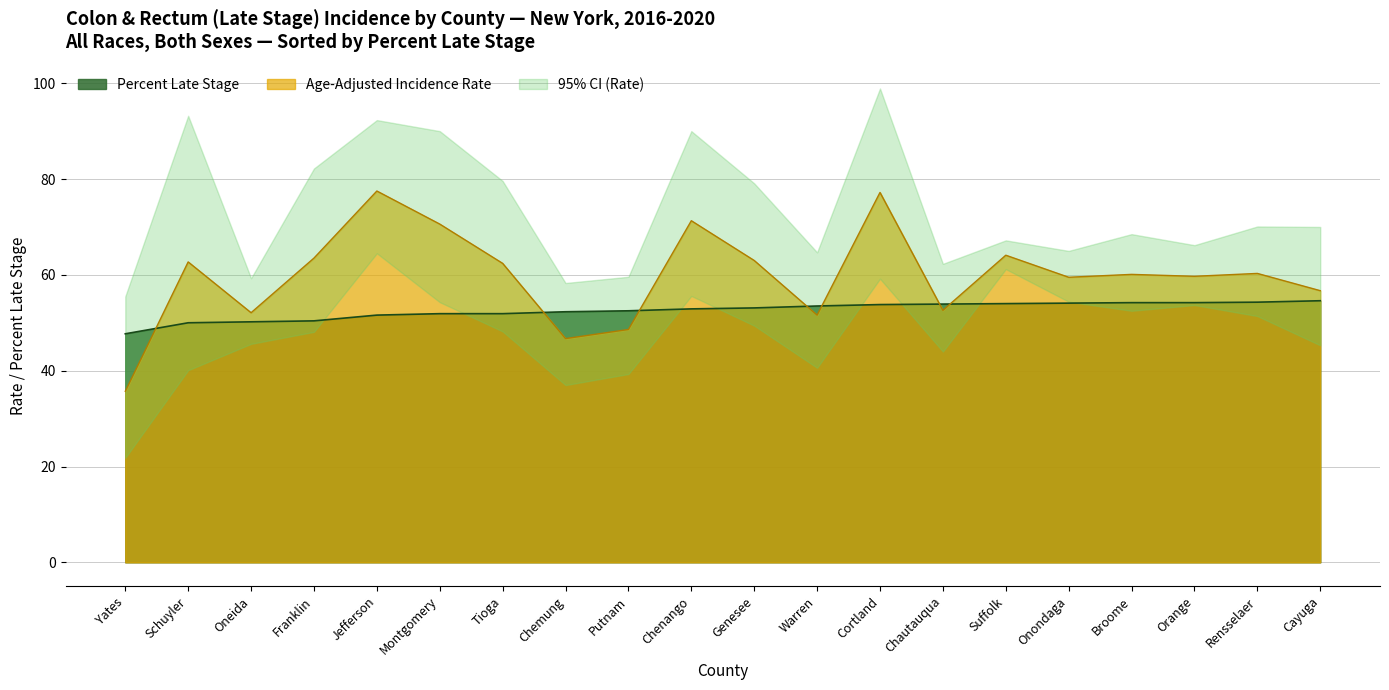

Where is Percent Late Stage nearest to the value 51?

Franklin